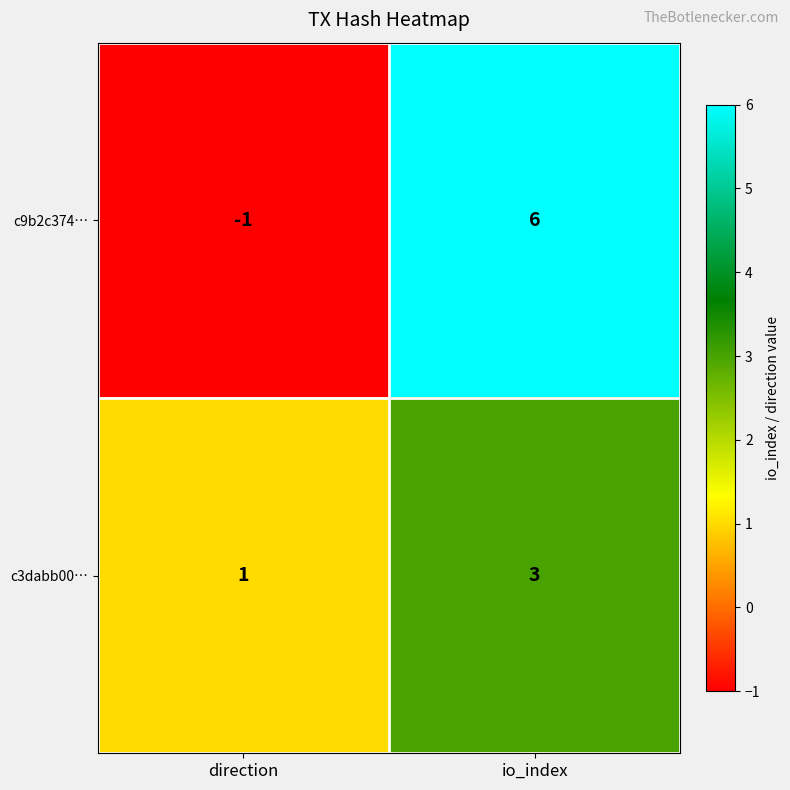

What is the difference between the maximum and minimum values in the c9b2c374… series?

7